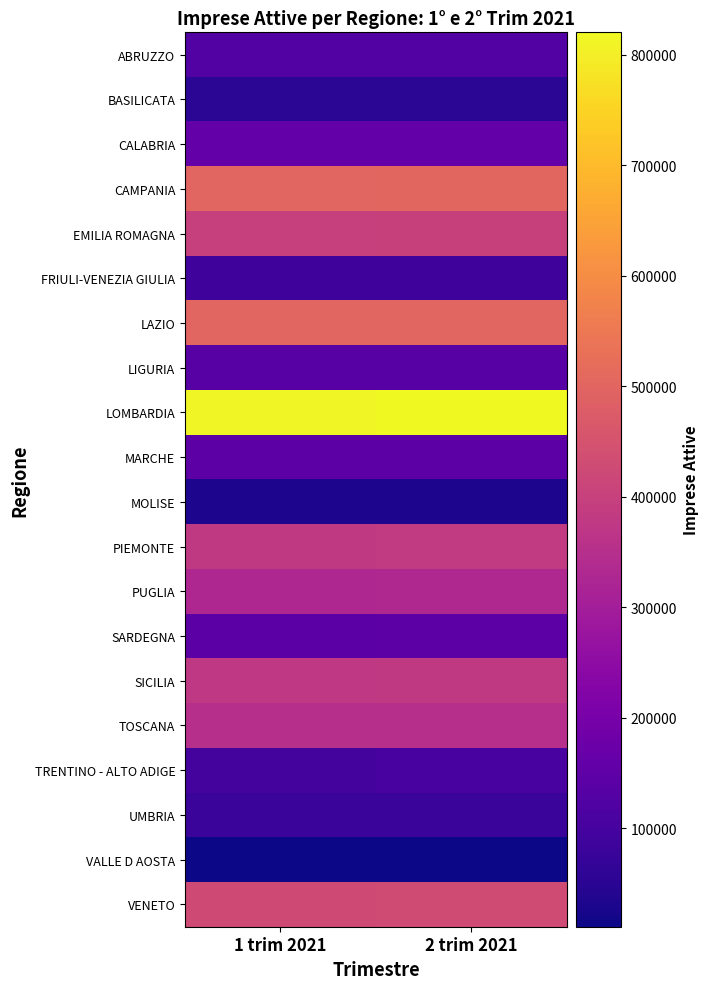

At which category is the sum across all series the highest?

2 trim 2021